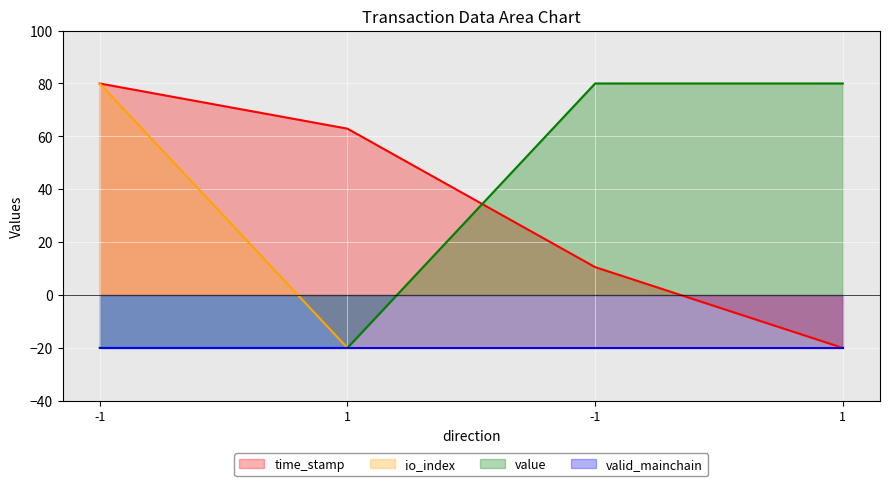

How many values in the value series exceed 79?

2